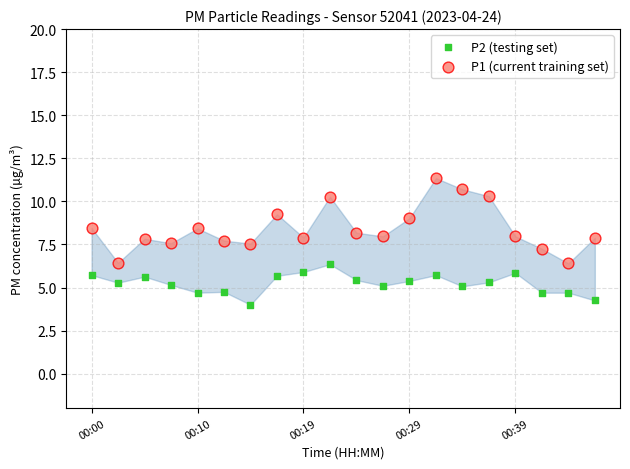

Which series contains the lowest Y value?

P2 (testing set)